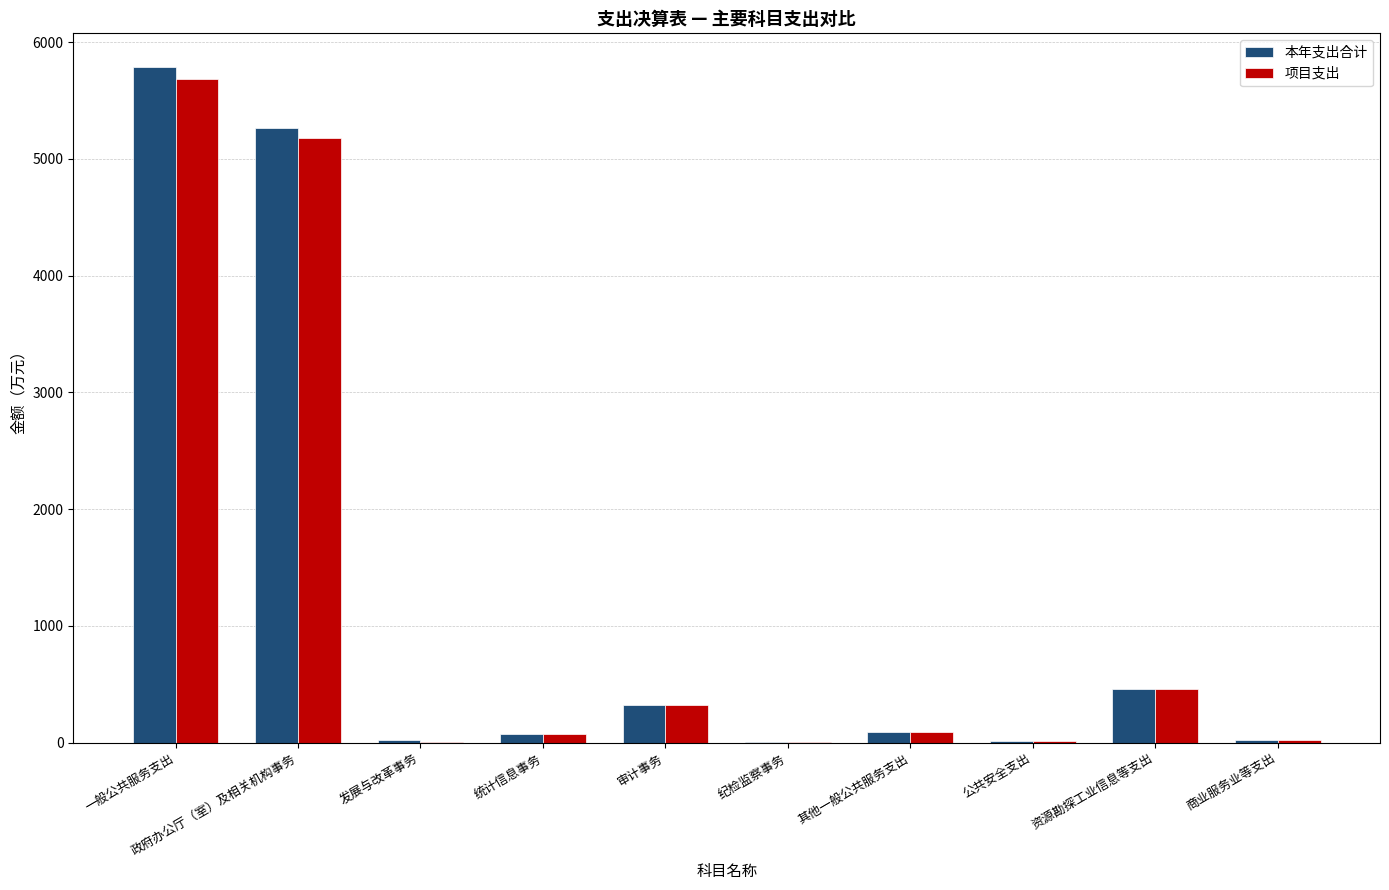

What is the total value across all series at 资源勘探工业信息等支出?

921.7